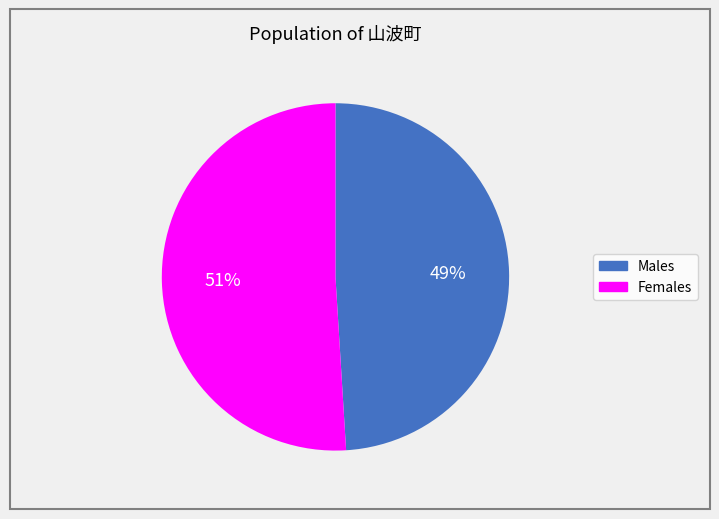

To the nearest percent, what is the average slice percentage?

50%